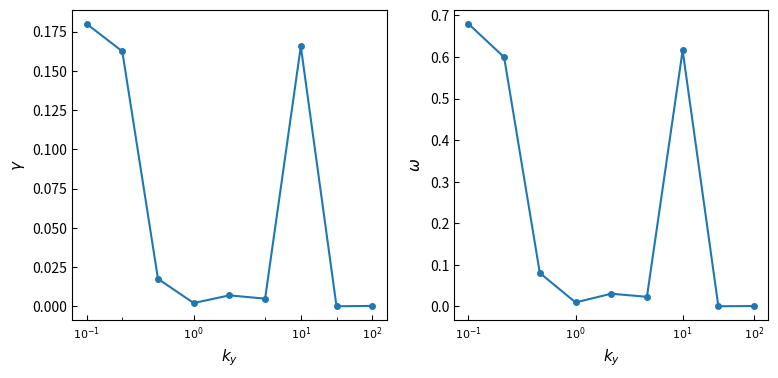

Reading left to right, transcribe all the data shown in this chart.

Augmentations: 0.2	0.2	0.0	0.0	0.0	0.0	0.2	0.0	0.0
Total départs: 0.7	0.6	0.1	0.0	0.0	0.0	0.6	0.0	0.0